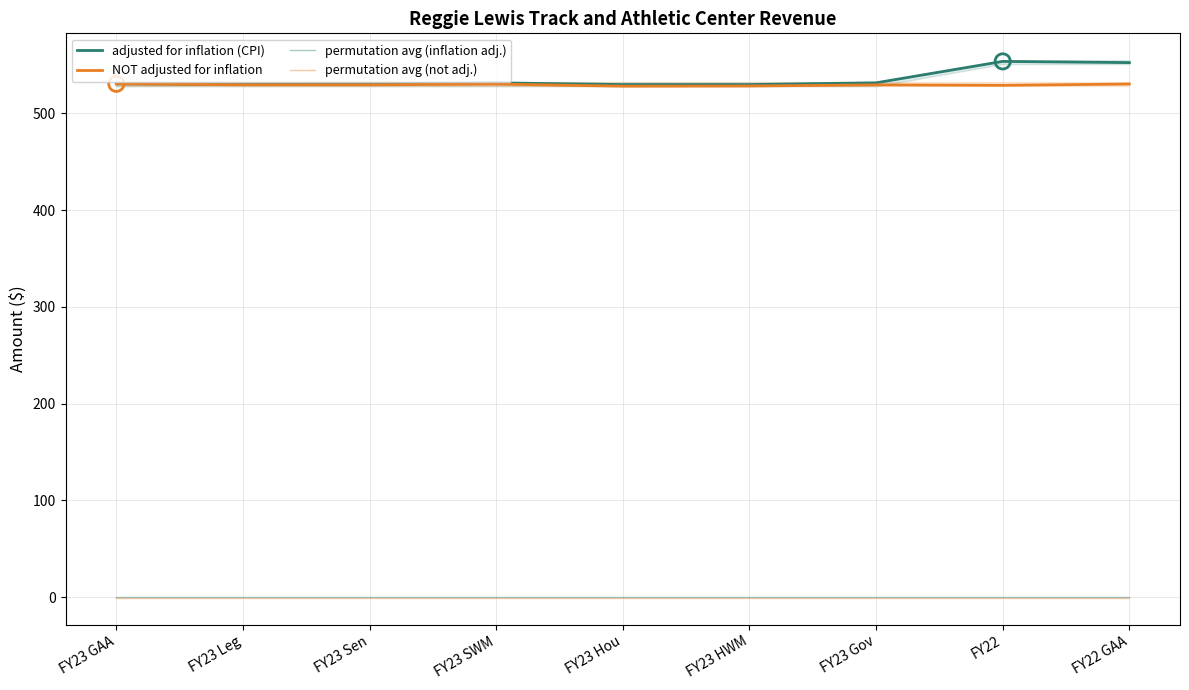

Which series has the widest spread of Y values?

adjusted for inflation (CPI)